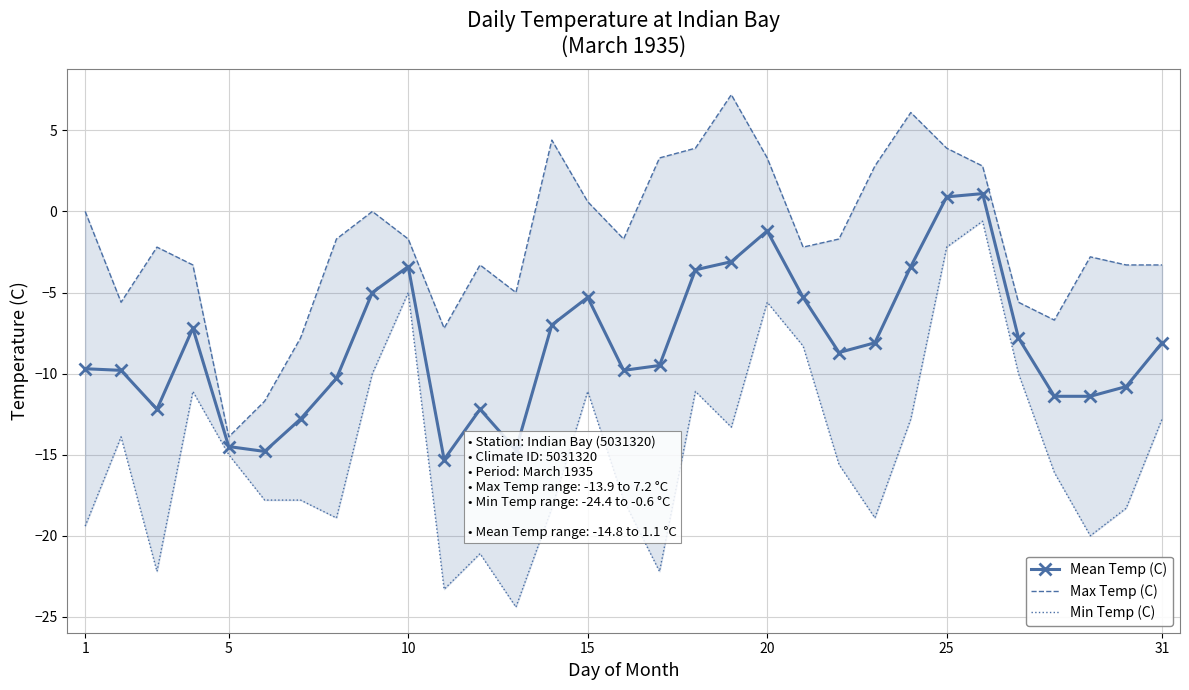

Is it true that Mean Temp (C) equals -2.8 at 1?

False